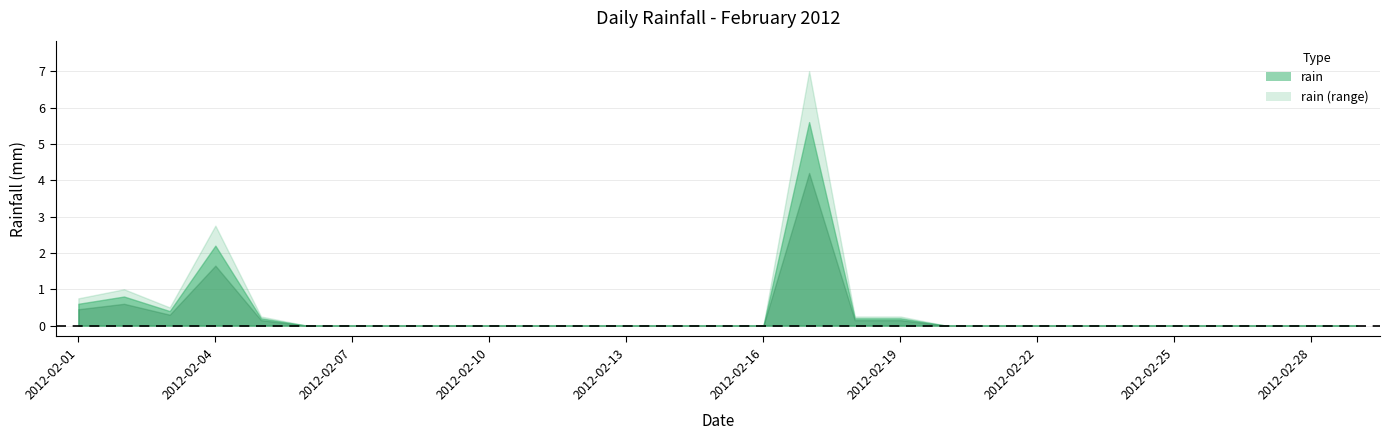

Which has a higher value, 2012-02-10 or 2012-02-15?

2012-02-10